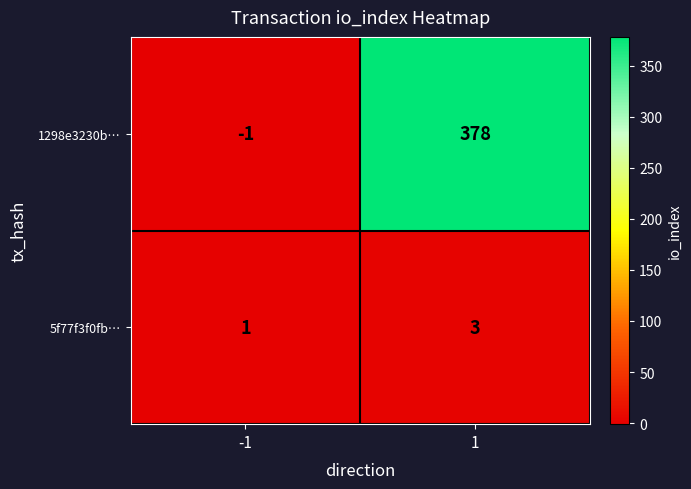

How many data points in 5f77f3f0fb… are less than 3?

1